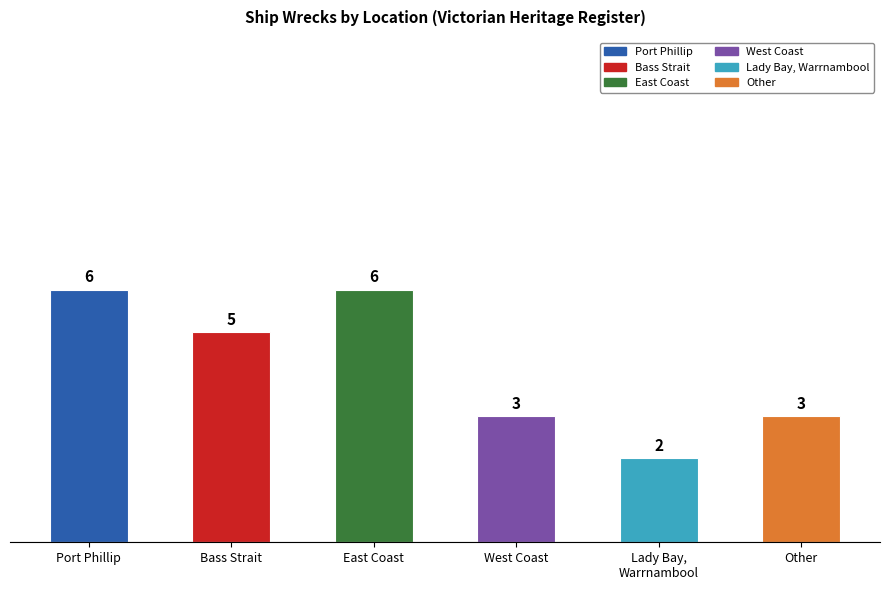

How many data points does each series have?

6